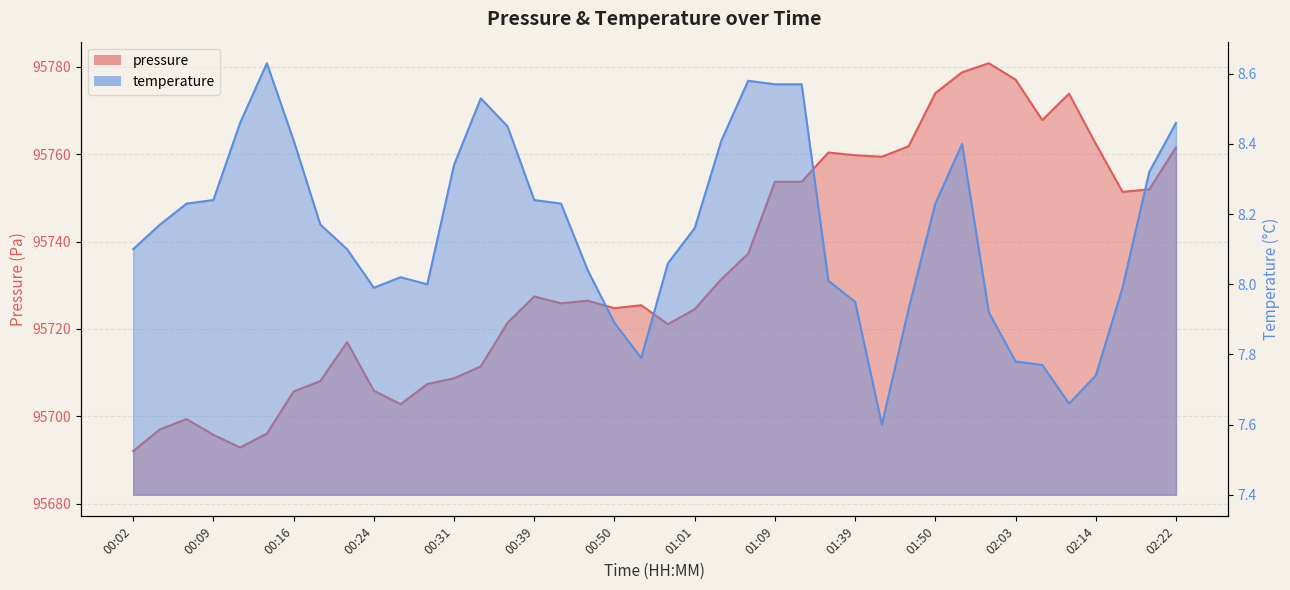

What is the sum of the pressure values at 01:09 and 02:17?

191505.1